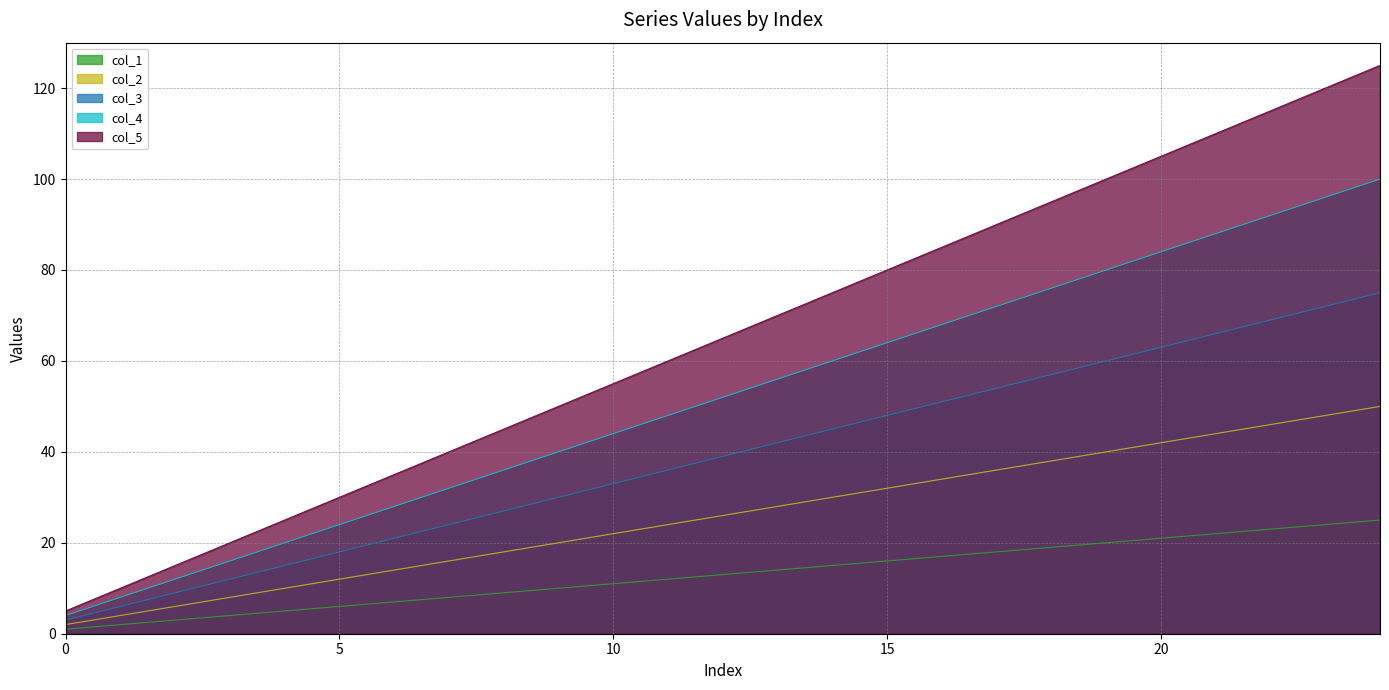

The col_4 series shows 40 at 9. True or false?

True